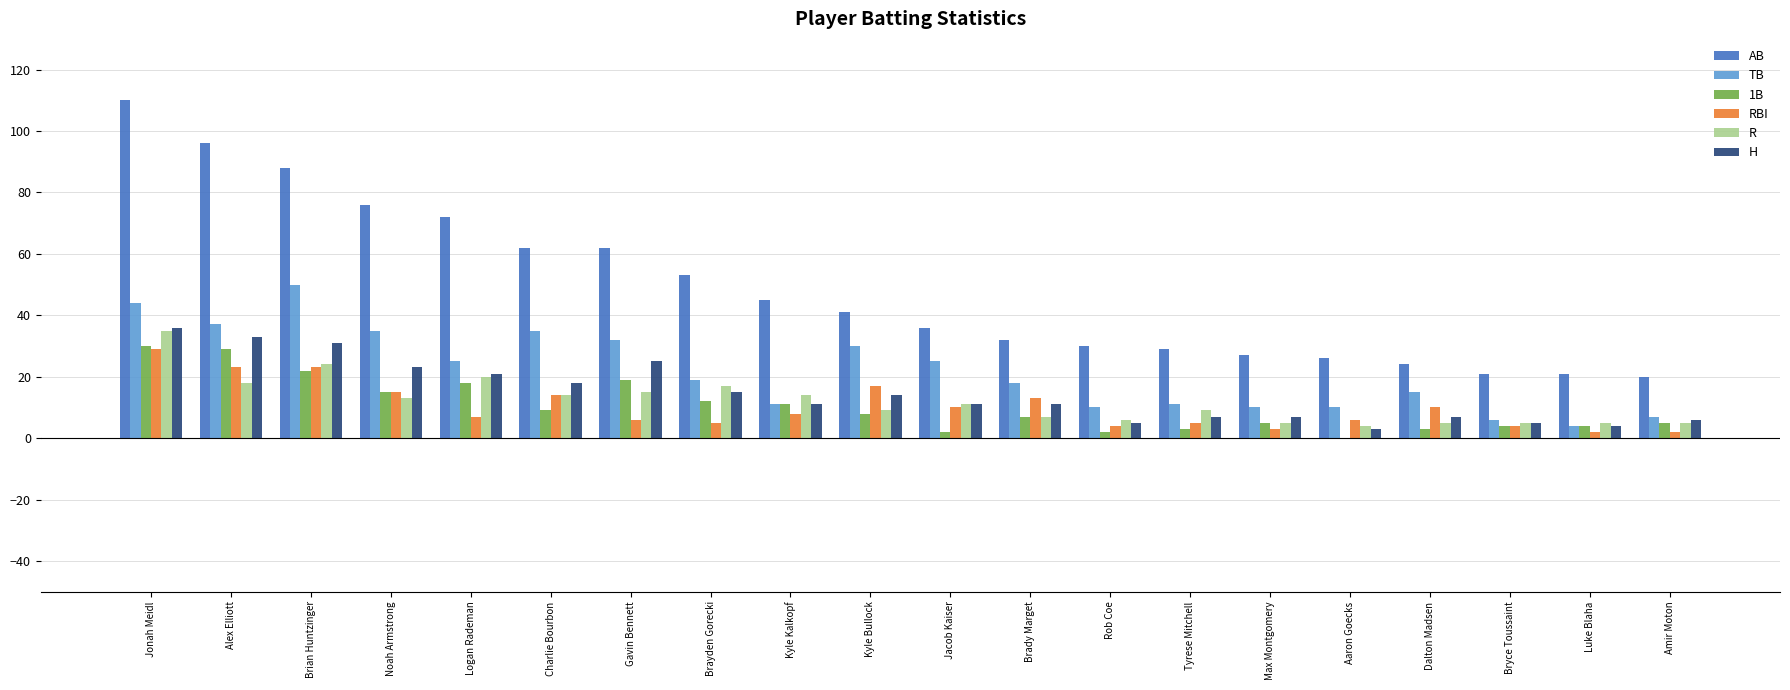

What is the total value across all series at Logan Rademan?

163